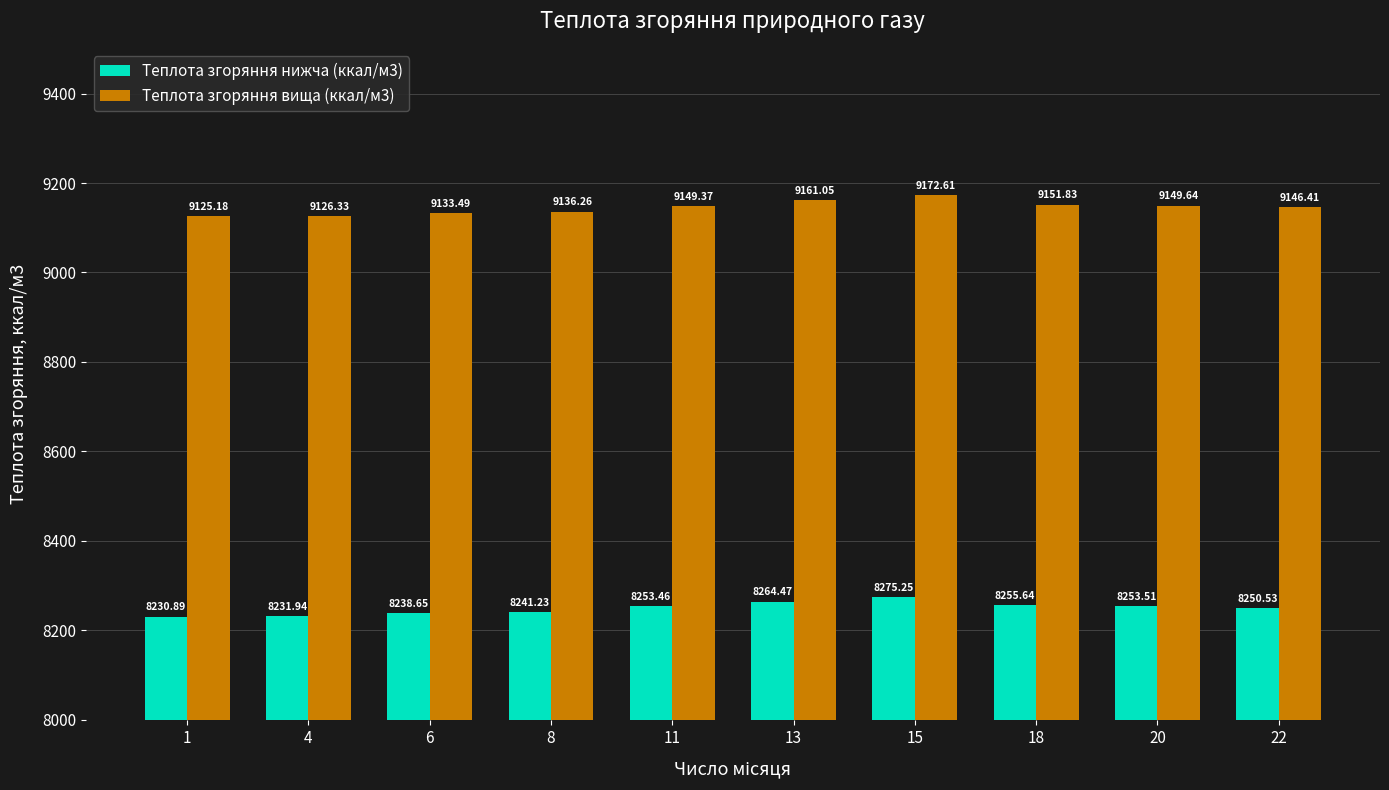

List the series in order of their peak value, highest first.

Теплота згоряння вища (ккал/м3), Теплота згоряння нижча (ккал/м3)